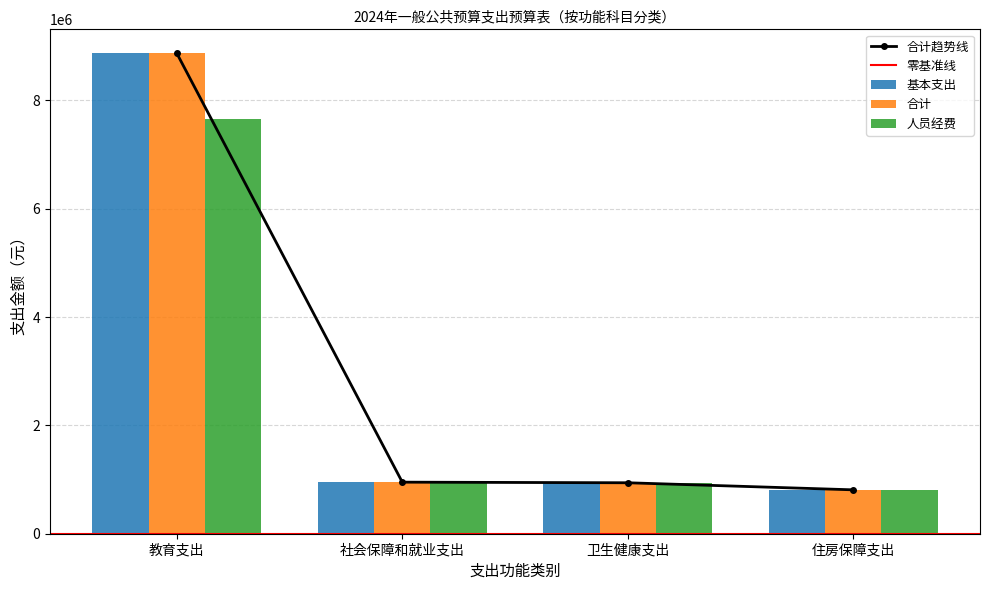

What is the greatest value displayed?

8870455.1